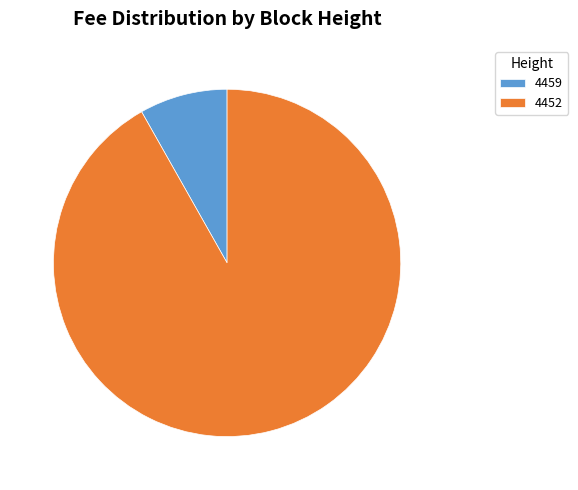

Which category has the smallest portion of the pie?

4459